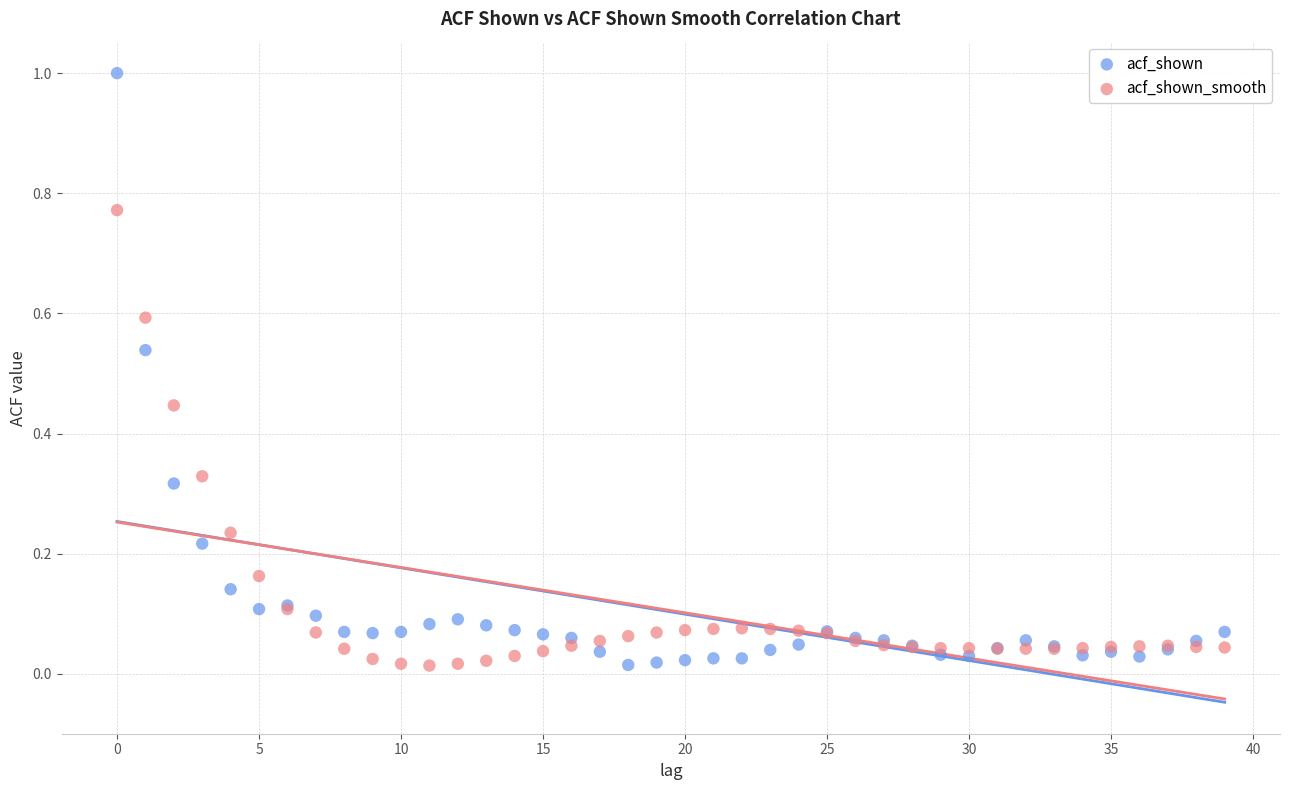

Which series contains the highest Y value?

acf_shown